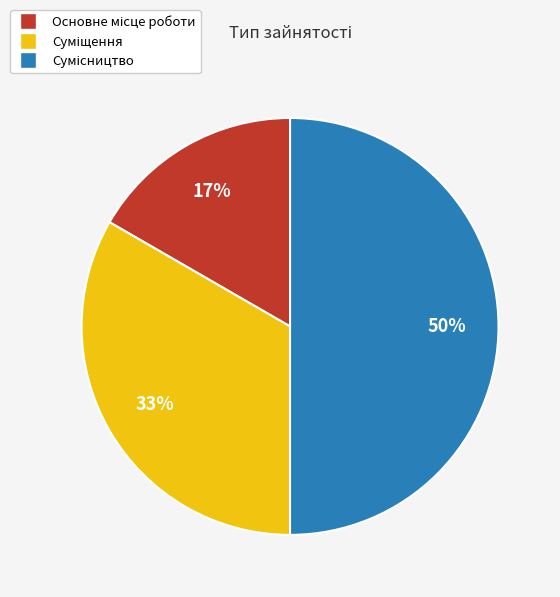

To the nearest percent, what is the difference between the largest and smallest slice percentages?

33%